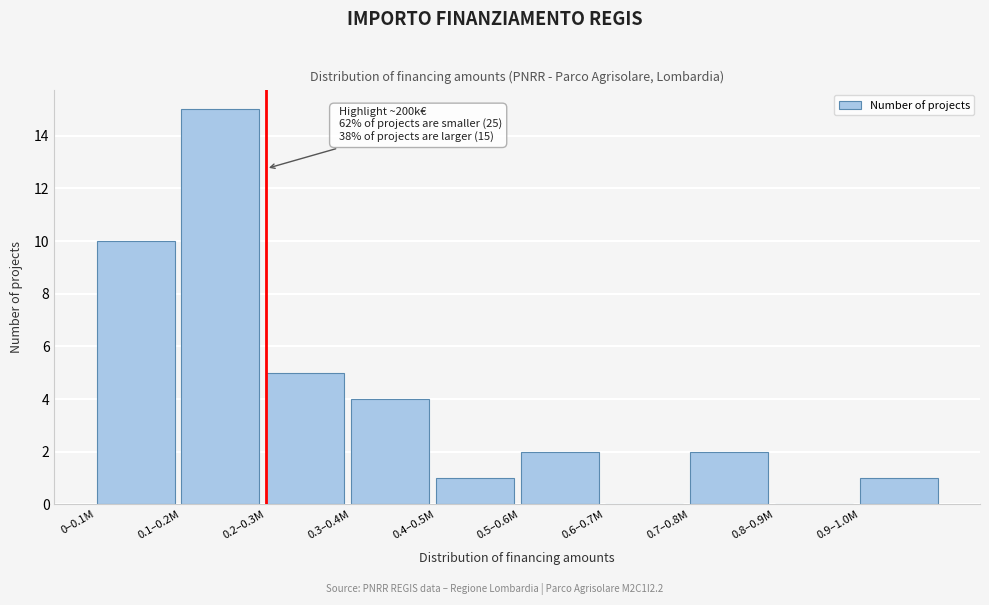

Reading left to right, list all the values displayed in this chart.

0–0.1M=10	0.1–0.2M=15	0.2–0.3M=5	0.3–0.4M=4	0.4–0.5M=1	0.5–0.6M=2	0.6–0.7M=0	0.7–0.8M=2	0.8–0.9M=0	0.9–1.0M=1